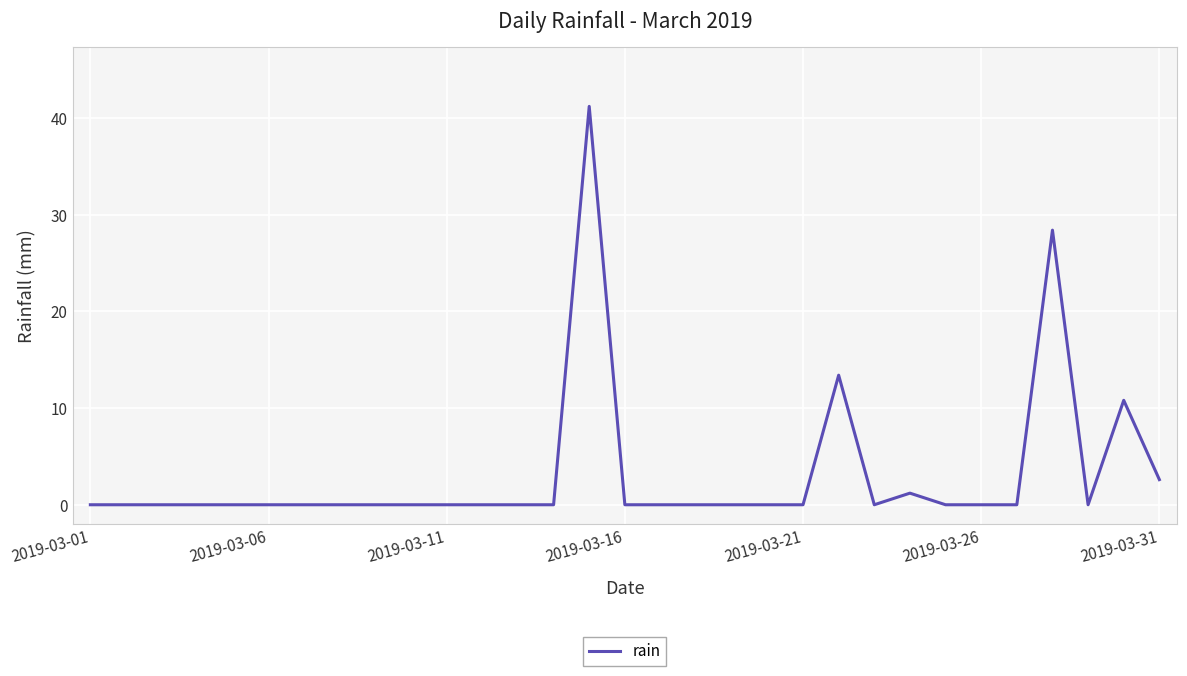

What is the greatest value displayed?

41.2